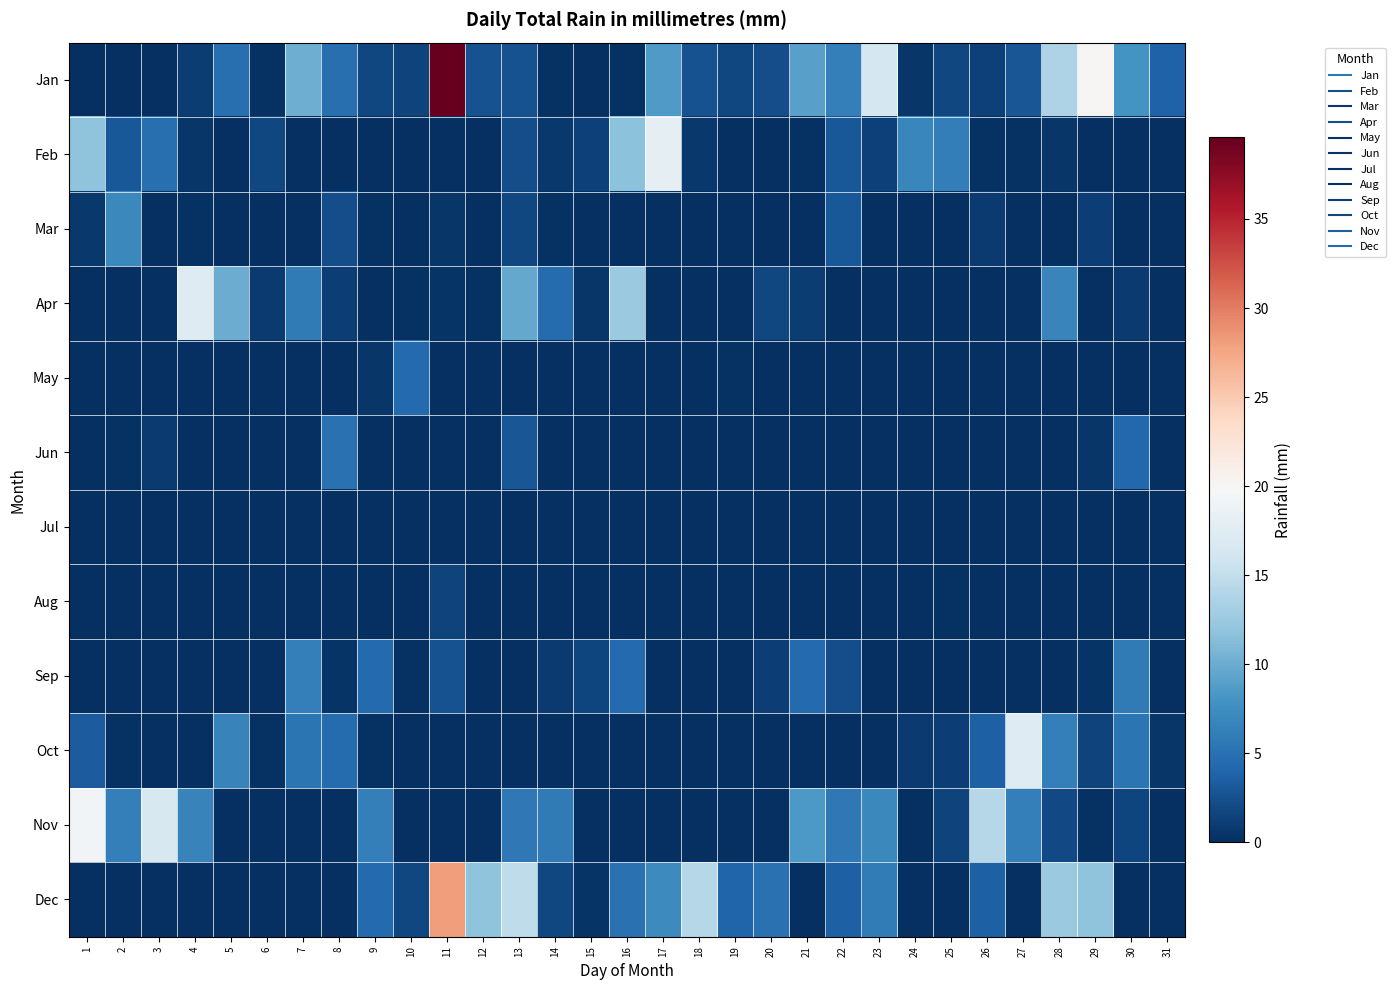

Rank the series by their maximum value, from lowest to highest.

Jul, Aug, May, Jun, Sep, Mar, Apr, Oct, Feb, Nov, Dec, Jan